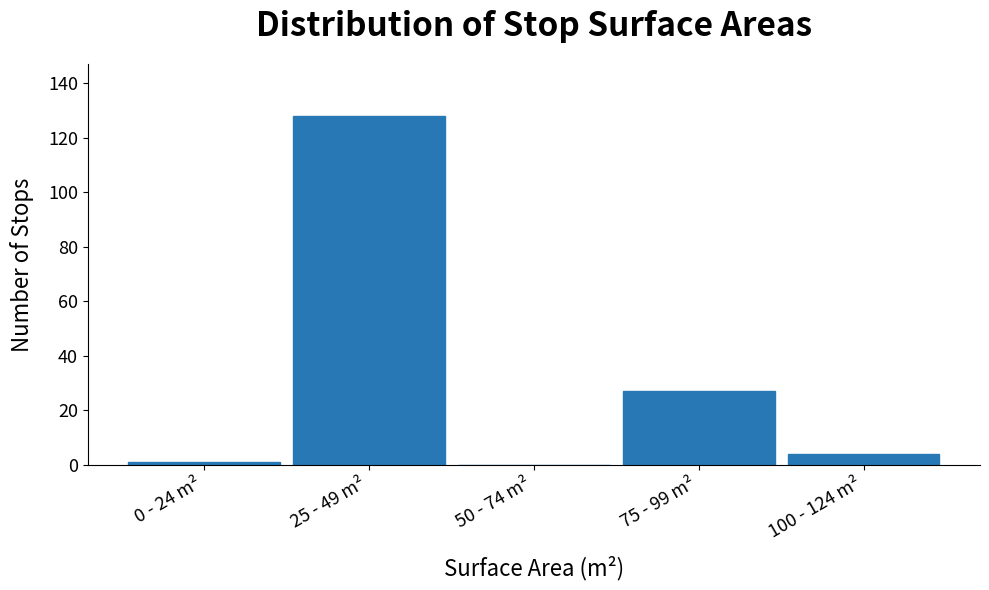

Reading right to left, what are all the values shown in this chart?

100 - 124 m²=4	75 - 99 m²=27	50 - 74 m²=0	25 - 49 m²=128	0 - 24 m²=1